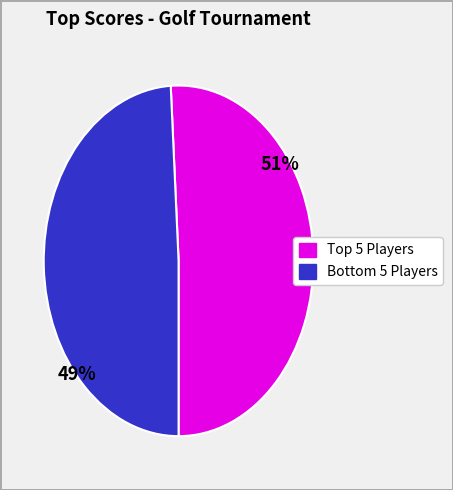

To the nearest percent, what is the difference between the largest and smallest slice percentages?

2%